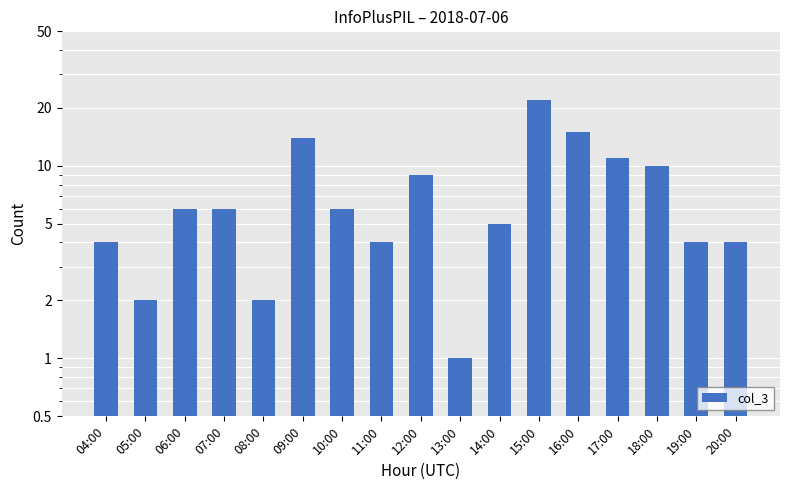

What position from the left is 18:00?

15